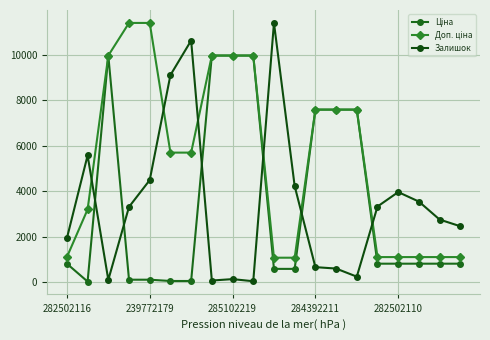

How many times do Залишок and Ціна cross each other?

6